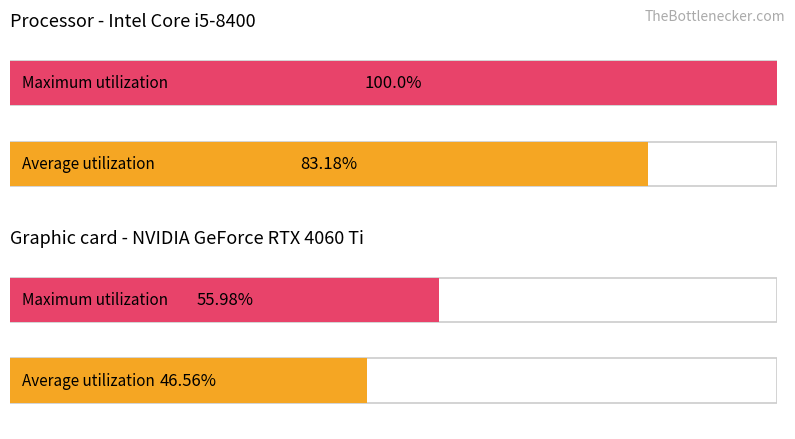

Between 2 and 1, which is larger?

1